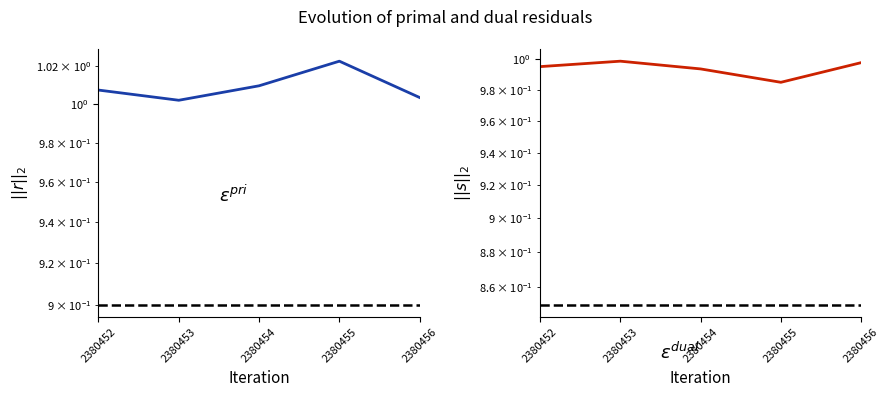

List the series in order of their peak value, highest first.

$\epsilon^{pri}$, $\epsilon^{dual}$